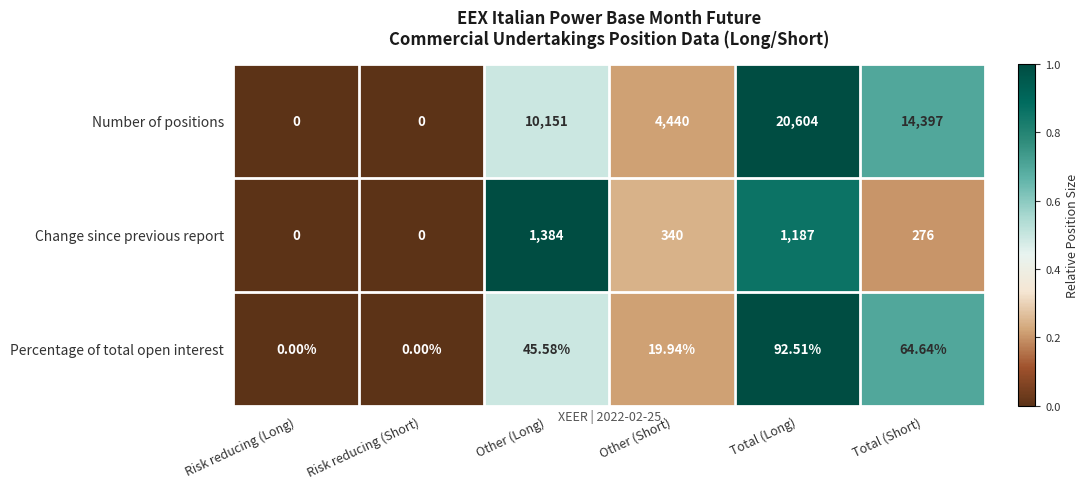

Is the value of Percentage of total open interest at Other (Long) greater than the value of Number of positions at Other (Short)?

No